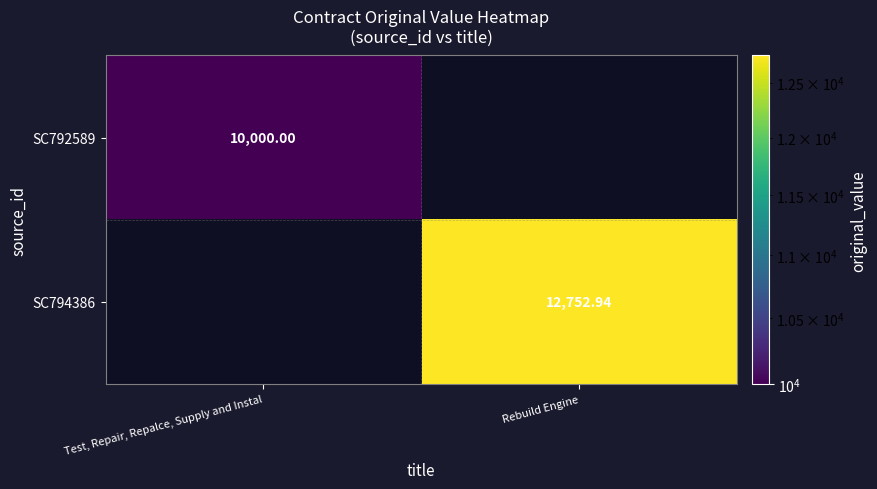

Which series has the widest spread of values?

SC792589